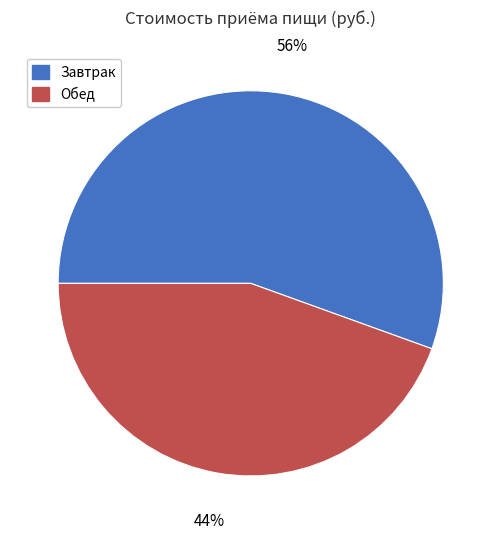

Does Обед represent more than half of the total?

No